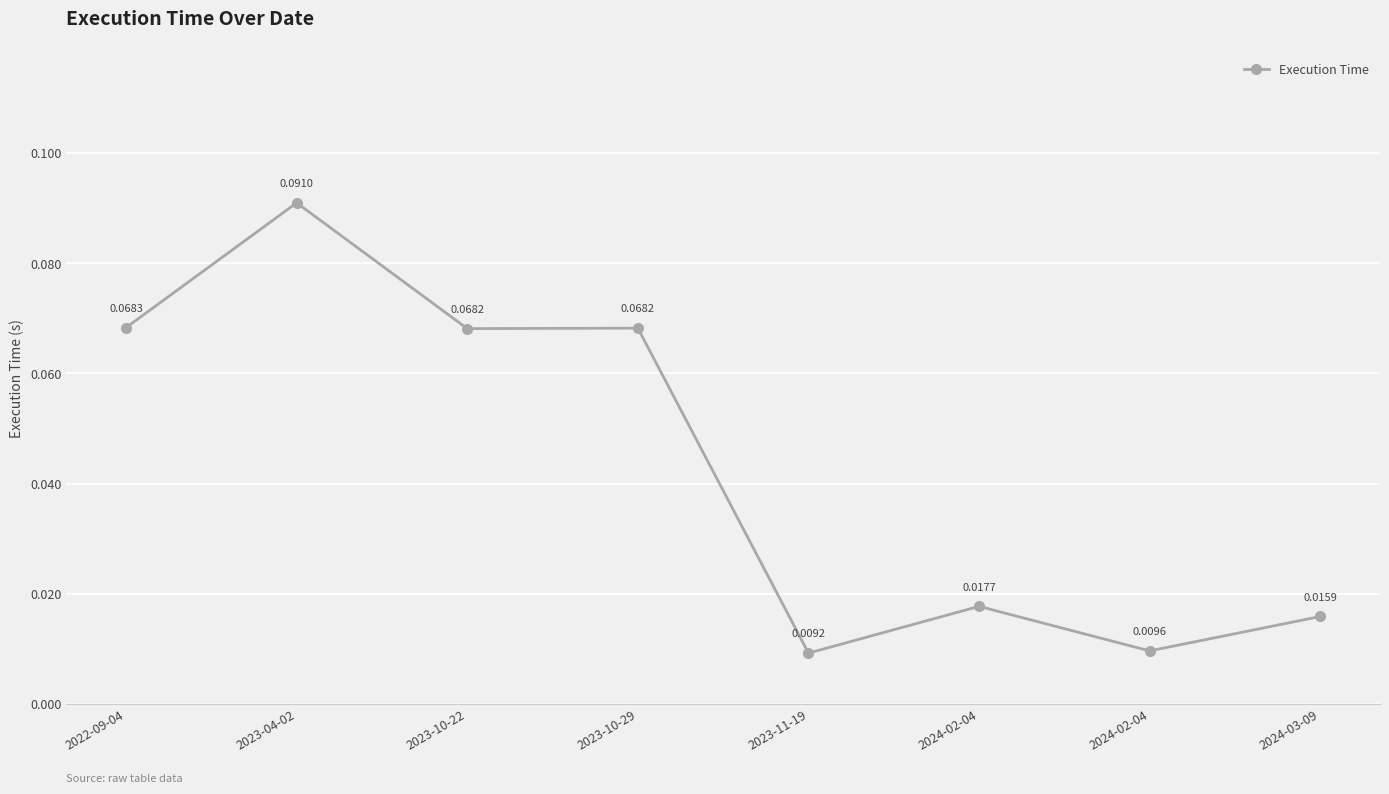

Count the values in the range 0 to 1.

8